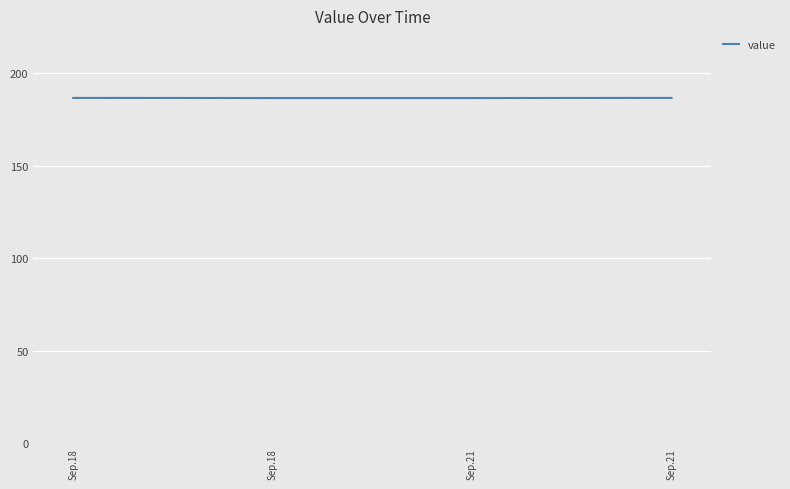

Between Sep.18 and Sep.21, which is larger?

Sep.18